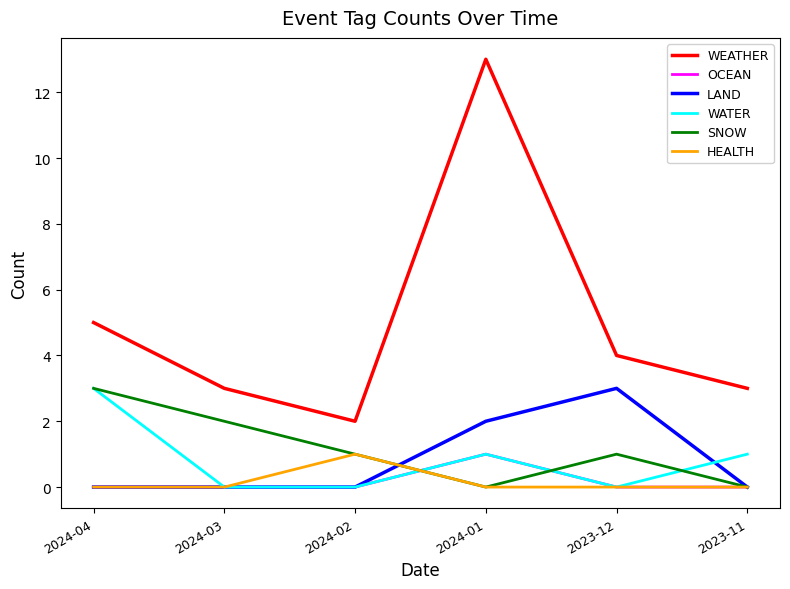

True or false: LAND and WEATHER intersect in this chart.

False